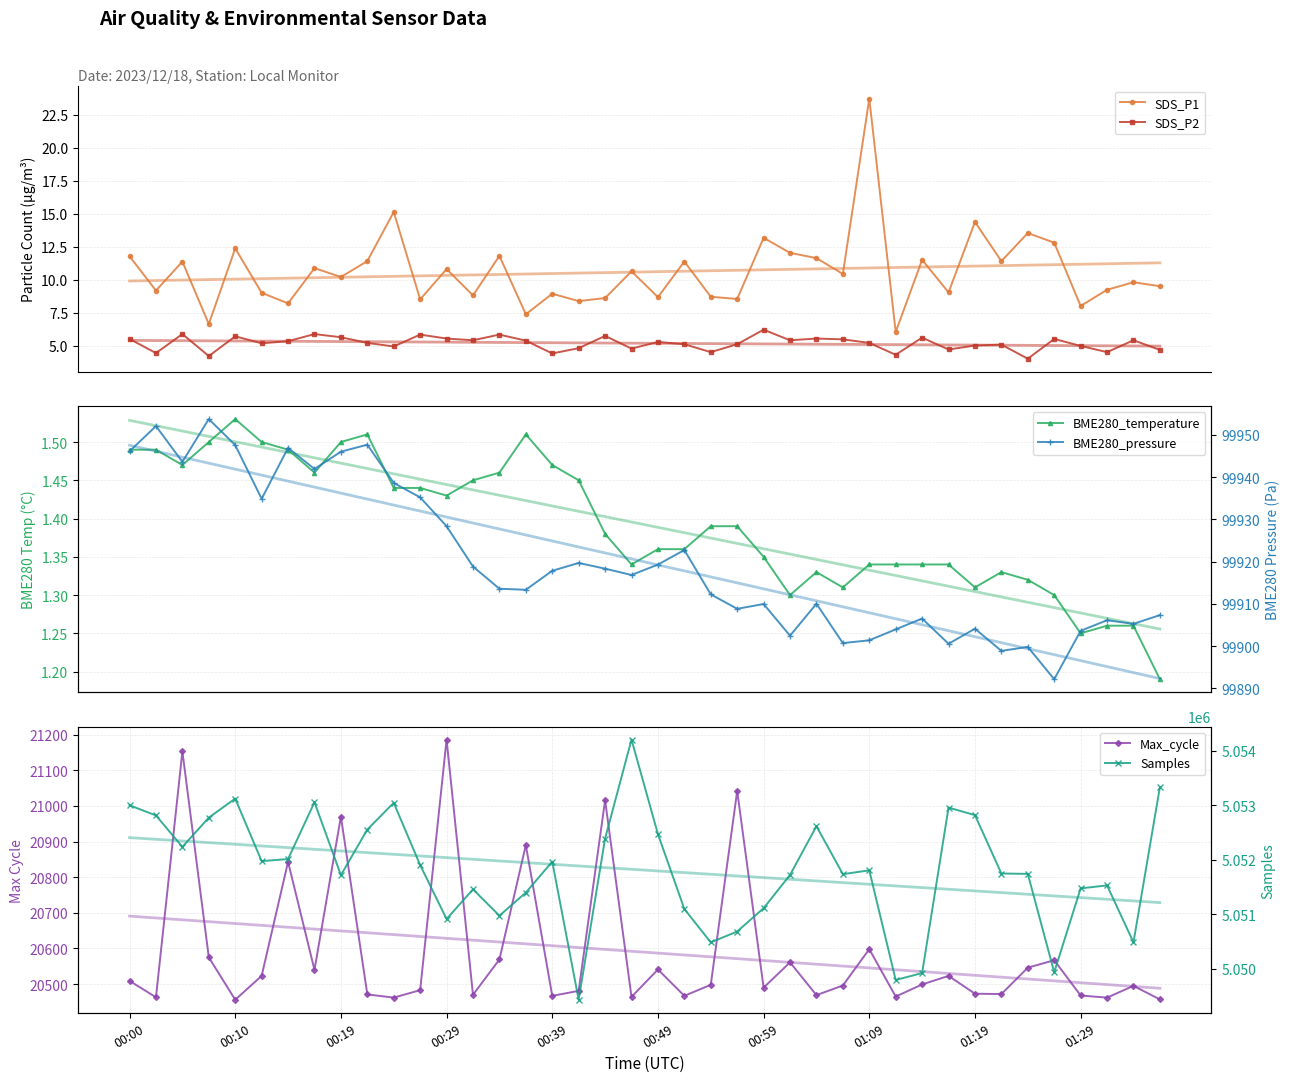

What is the difference between the maximum and minimum values in the Samples series?

4772.0